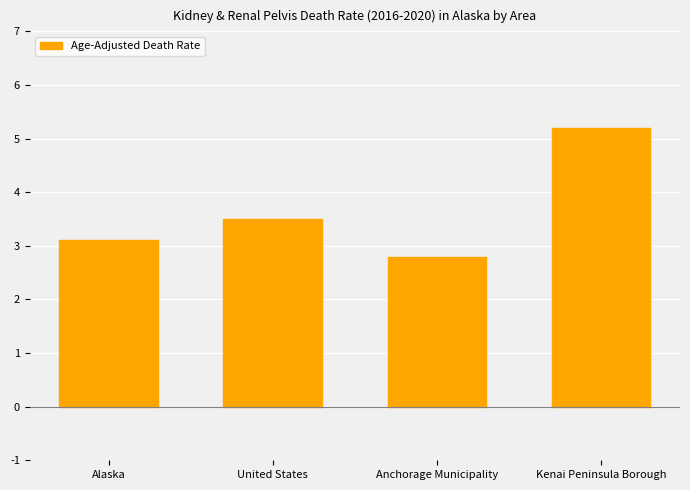

Between Anchorage Municipality and Kenai Peninsula Borough, which is larger?

Kenai Peninsula Borough